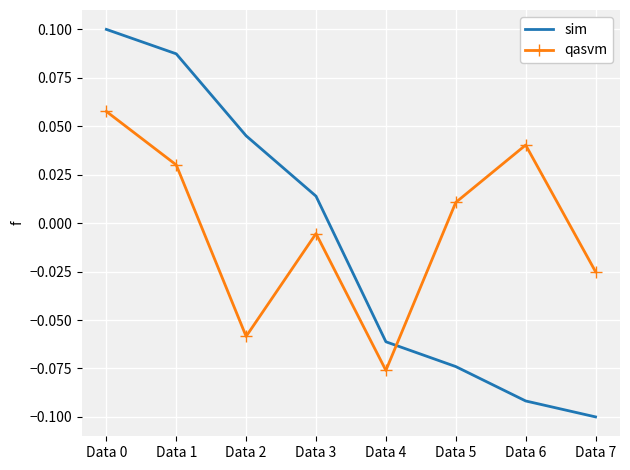

Where do qasvm and sim first cross each other?

Data 4 and Data 5